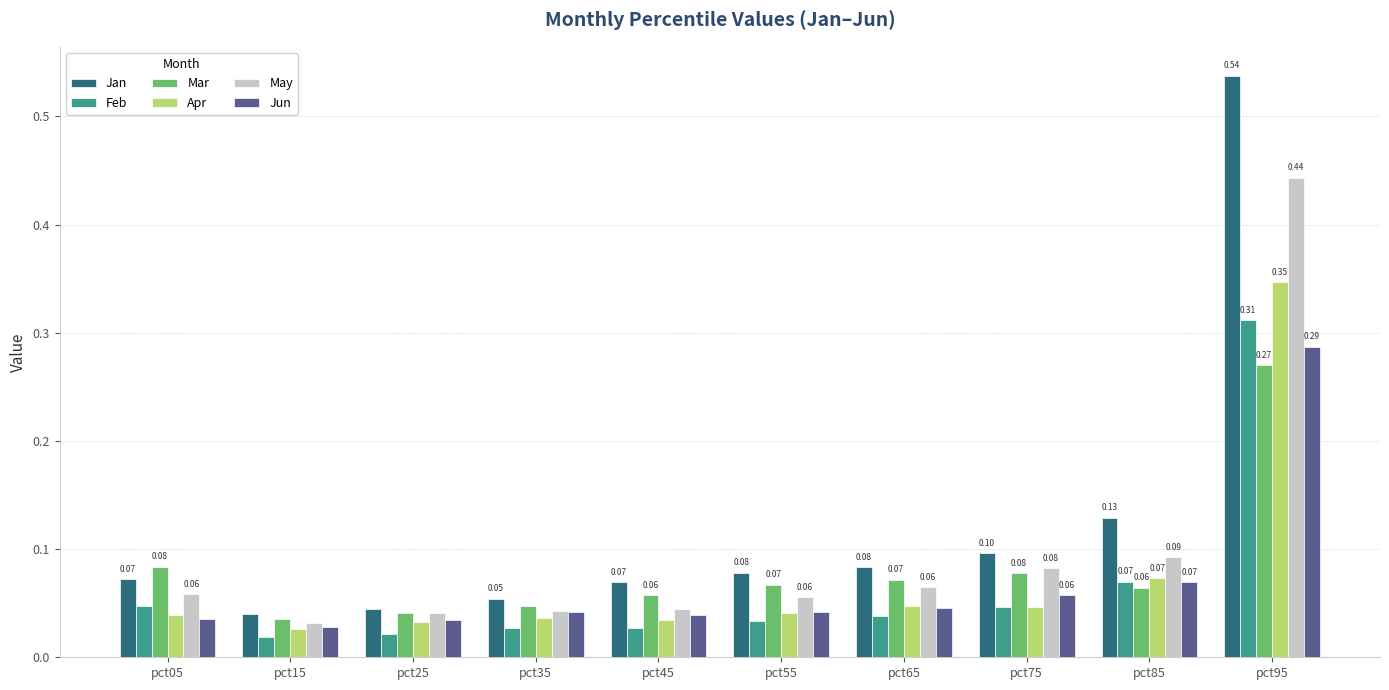

Which series has the widest spread of values?

Jan